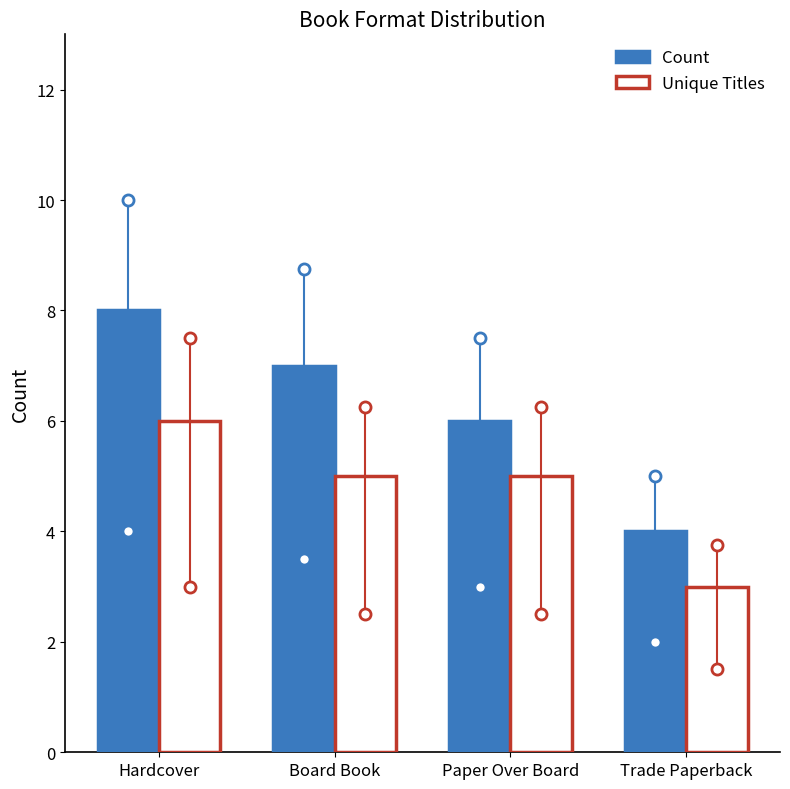

True or false: Count has a value of 1 at Trade Paperback.

False